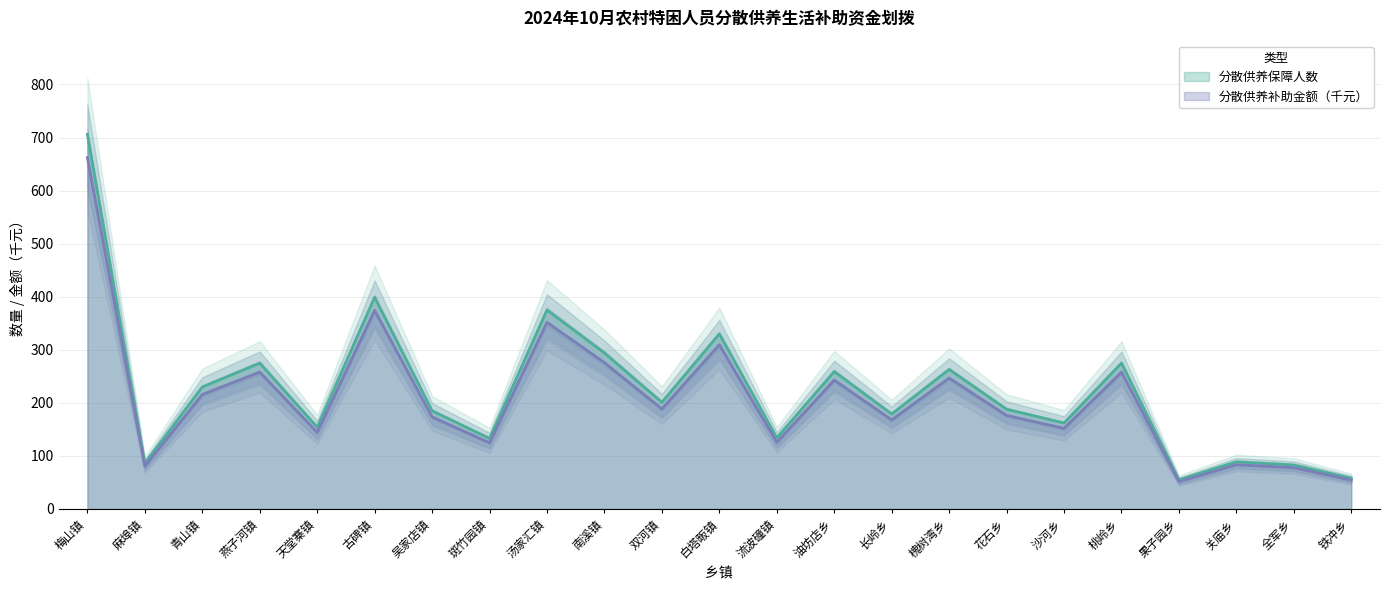

True or false: 分散供养保障人数 and 分散供养补助金额（元） cross at least once.

False